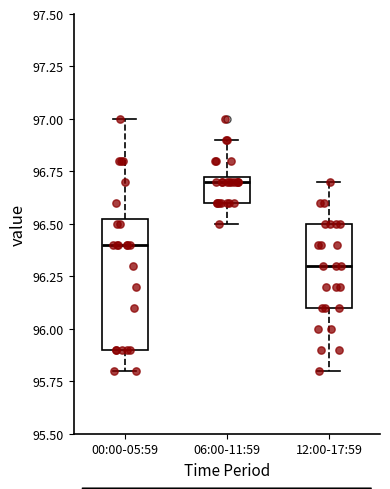

Where is the upper edge of the box for 12:00-17:59 on the y-axis? The values are not printed on the chart, so give them approximately, as read against the axis.

96.50